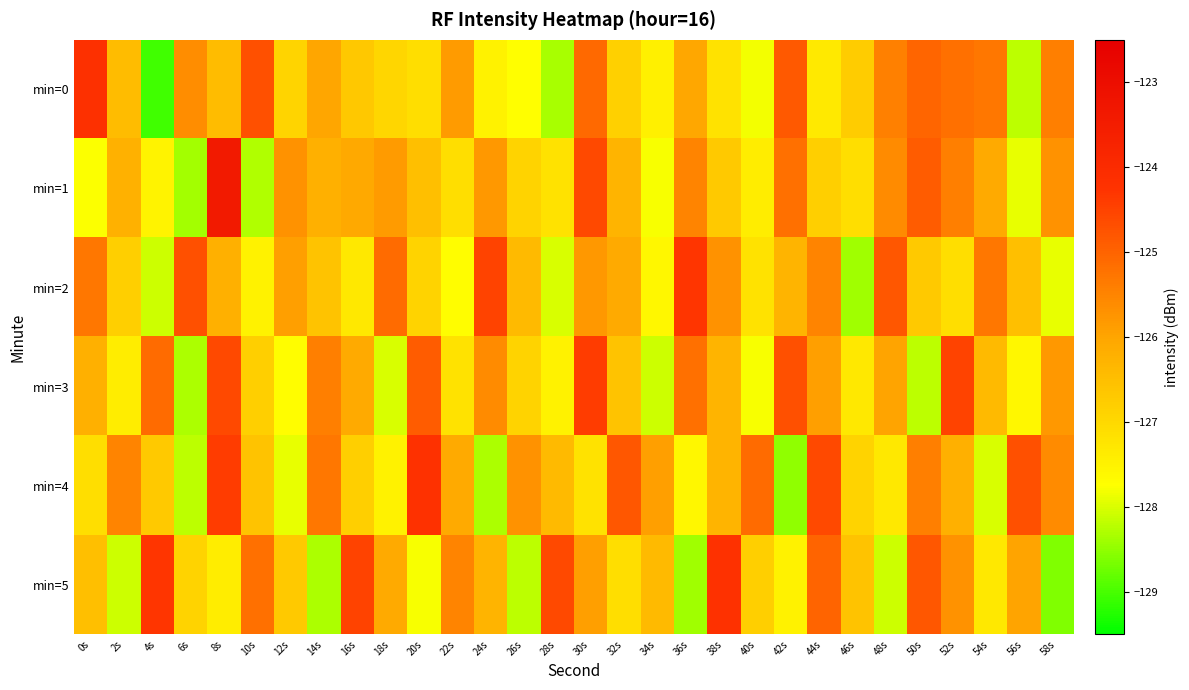

Which has a higher value, 42s or 36s?

42s